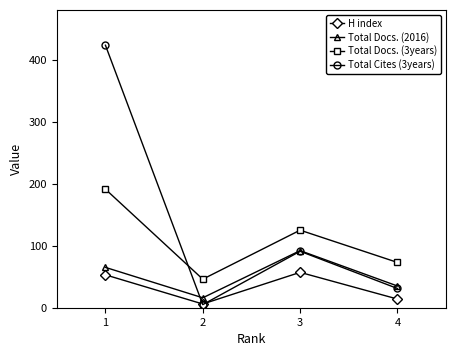

Does the chart have visible grid lines?

No